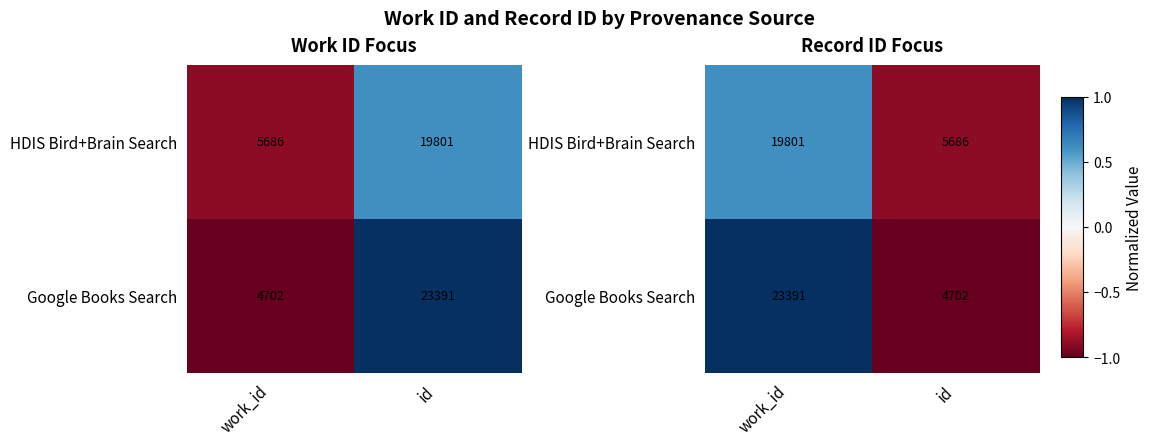

How many data points in HDIS Bird+Brain Search are above 0?

1